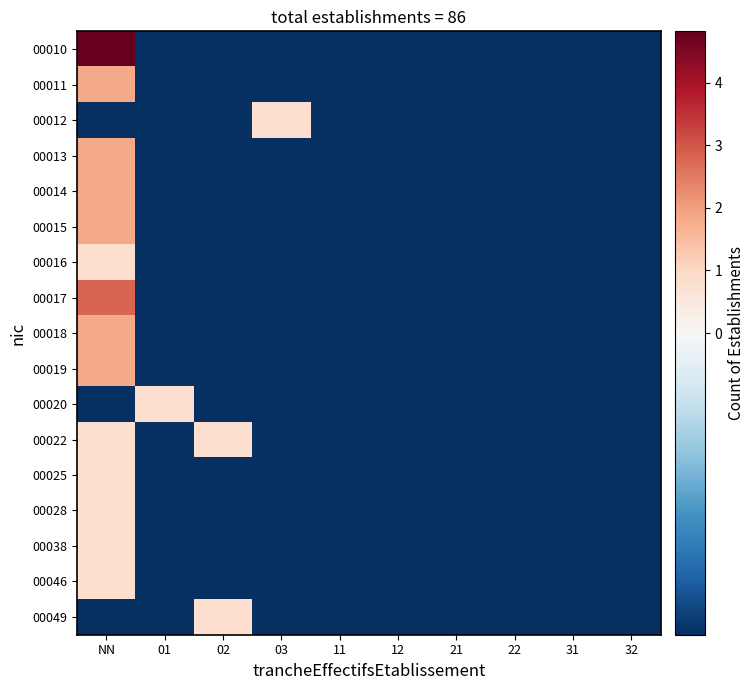

At which category is the sum across all series the highest?

NN